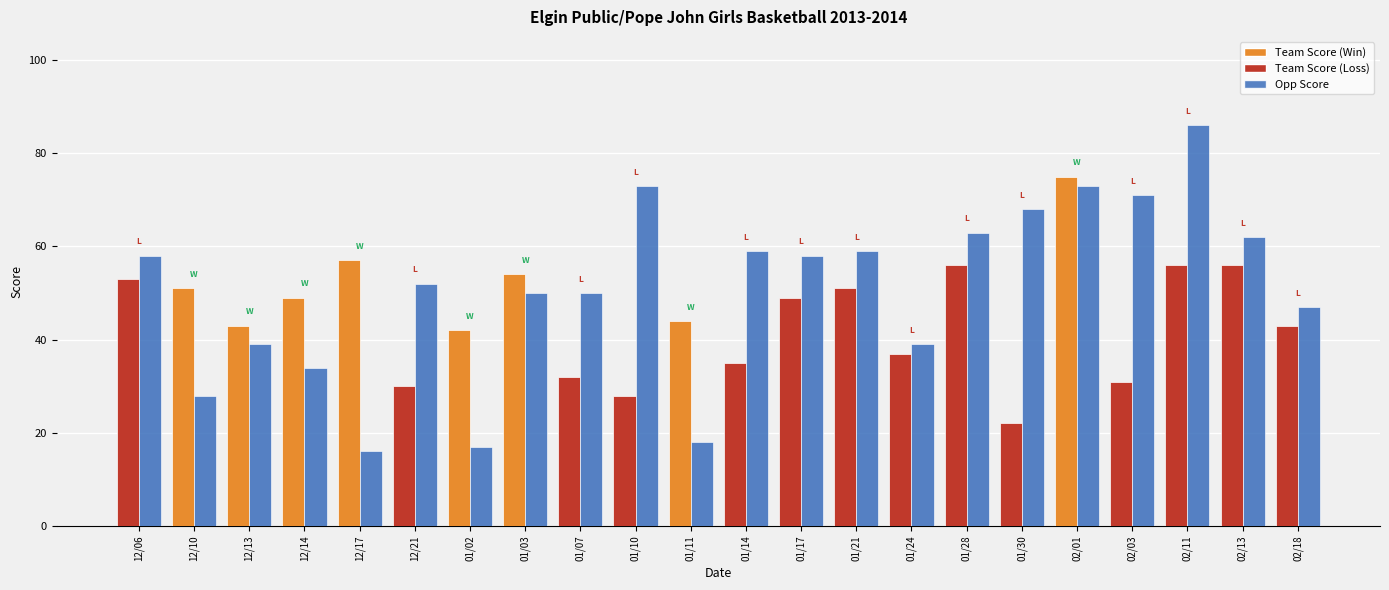

What position from the left is 02/03?

19